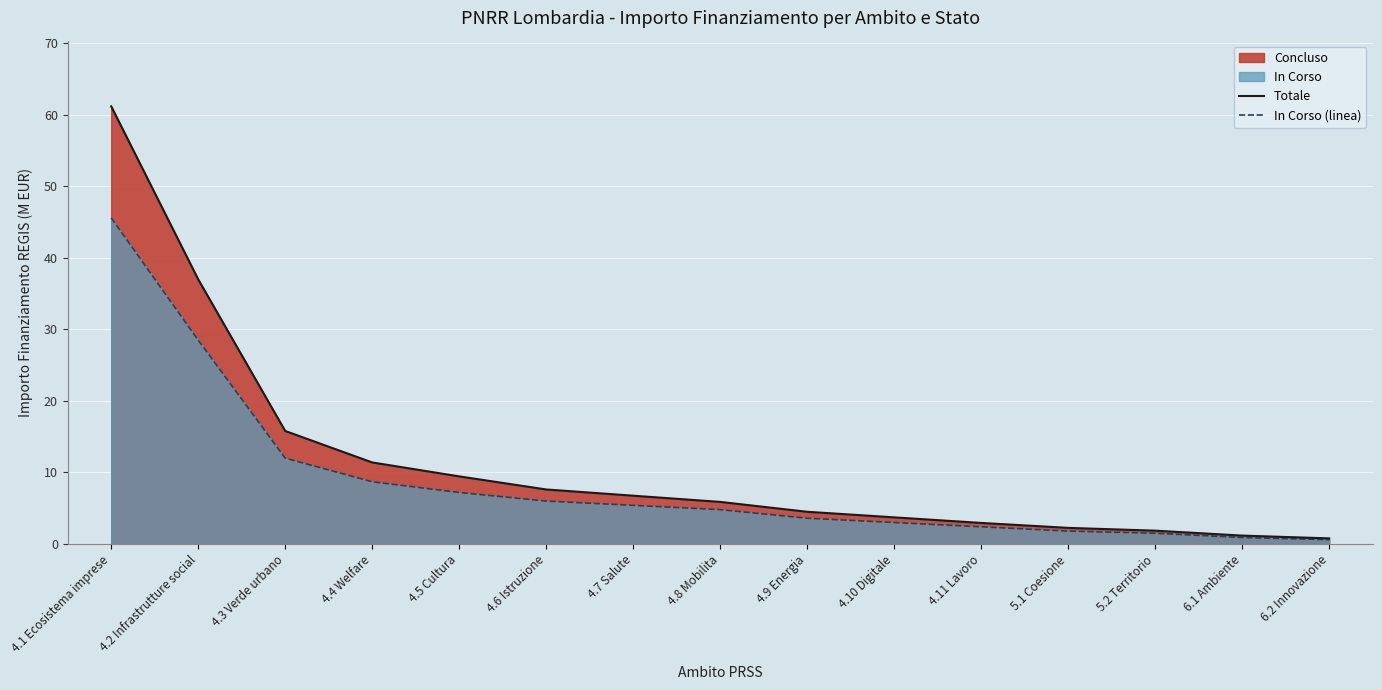

What is the label of the 3rd point from the right?

5.2 Territorio